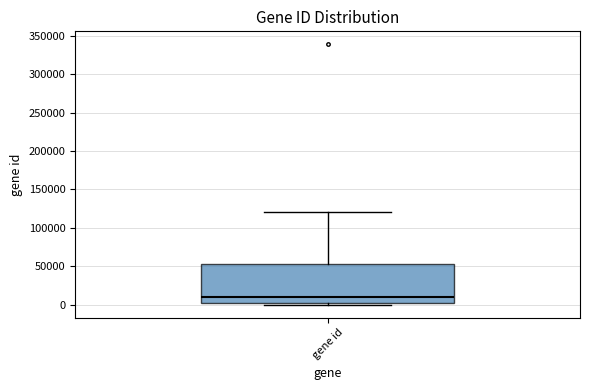

Read this box plot against the y-axis: the position of the median line, the range covered by the box, and the ends of both whiskers. The values are not printed on the chart, so give them approximately, as read against the axis.

median 10000, box 0 to 55000, whiskers 0 (just below the box's lower edge) to 120000